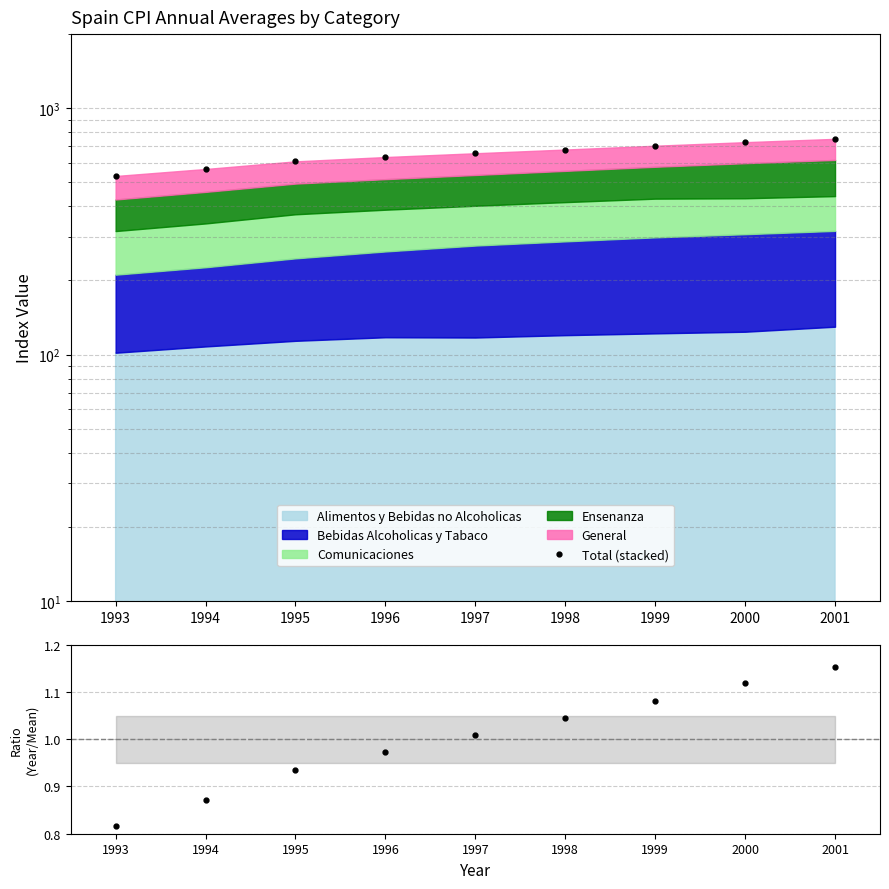

What is the difference between the values at 1996 and 1997?

22.9